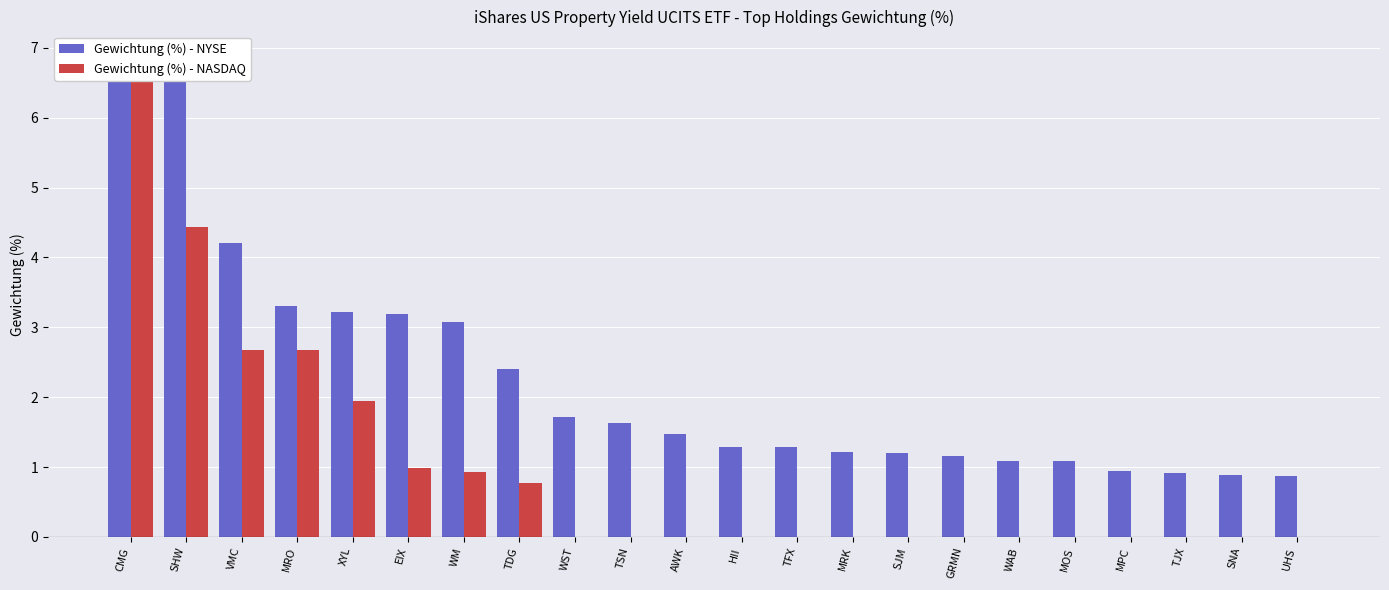

Which series changed the most between CMG and HII?

Gewichtung (%) - NASDAQ